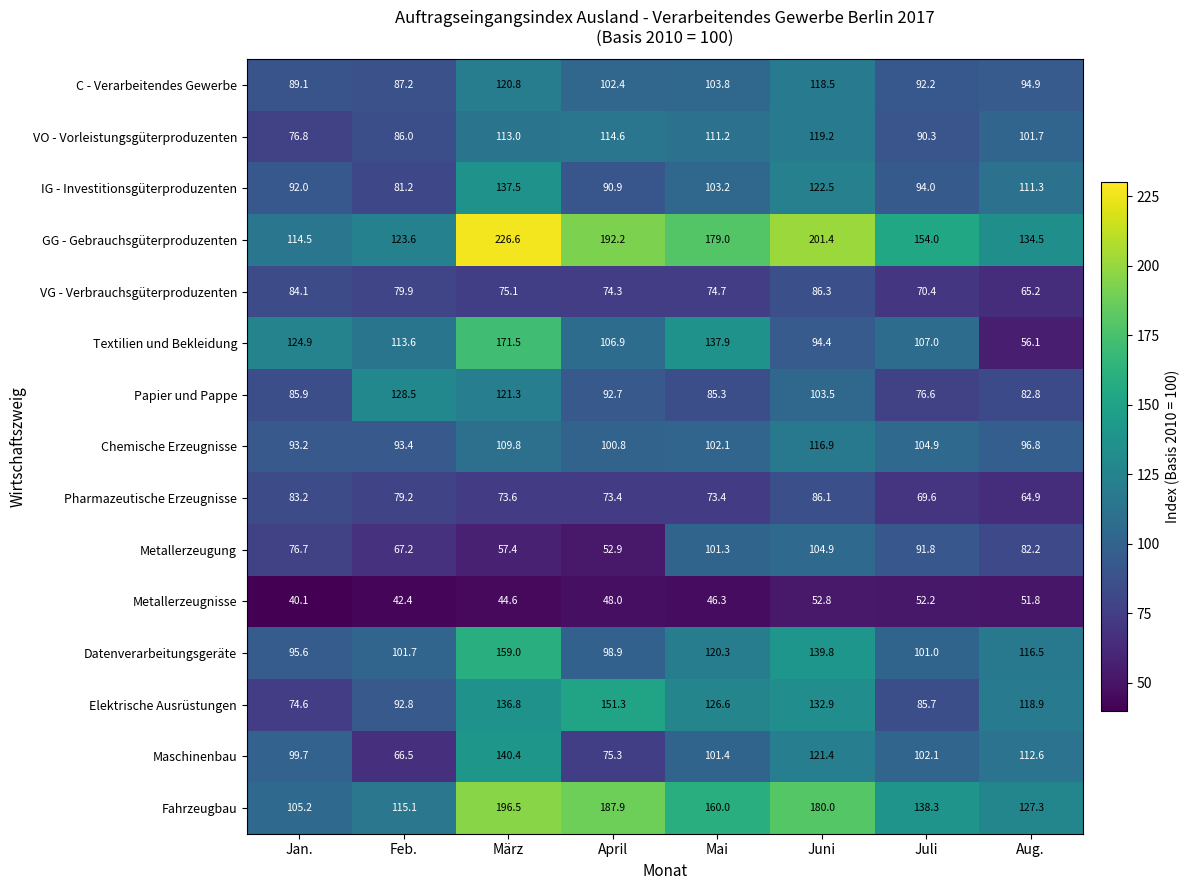

Rank the series by their maximum value, from highest to lowest.

GG - Gebrauchsgüterproduzenten, Fahrzeugbau, Textilien und Bekleidung, Datenverarbeitungsgeräte, Elektrische Ausrüstungen, Maschinenbau, IG - Investitionsgüterproduzenten, Papier und Pappe, C - Verarbeitendes Gewerbe, VO - Vorleistungsgüterproduzenten, Chemische Erzeugnisse, Metallerzeugung, VG - Verbrauchsgüterproduzenten, Pharmazeutische Erzeugnisse, Metallerzeugnisse